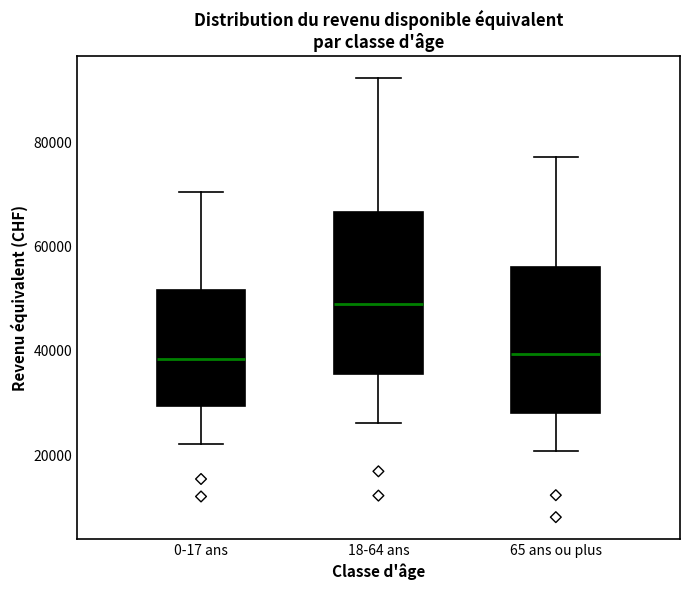

Comparing the boxes themselves (not the whiskers), which one is the tallest?

18-64 ans